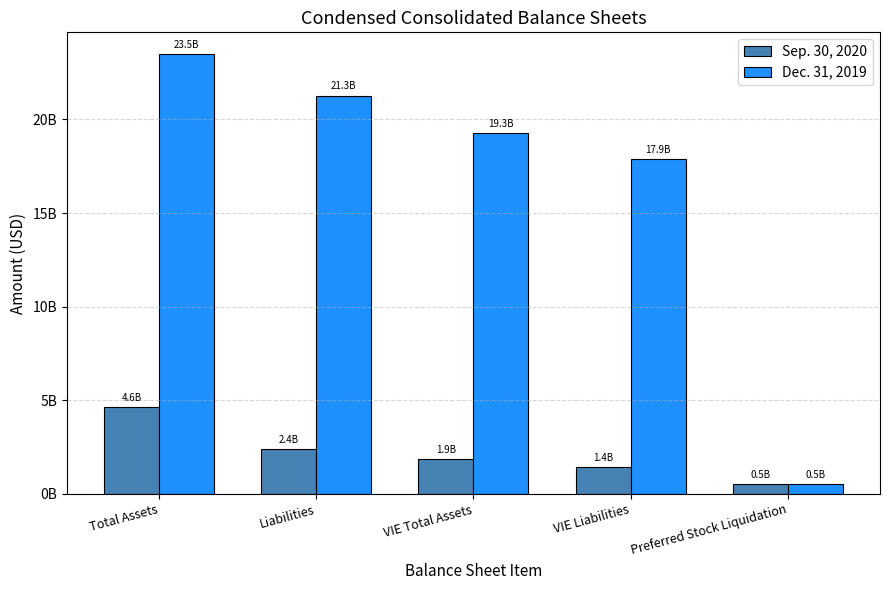

What is the label of the 3rd bar from the left?

VIE Total Assets